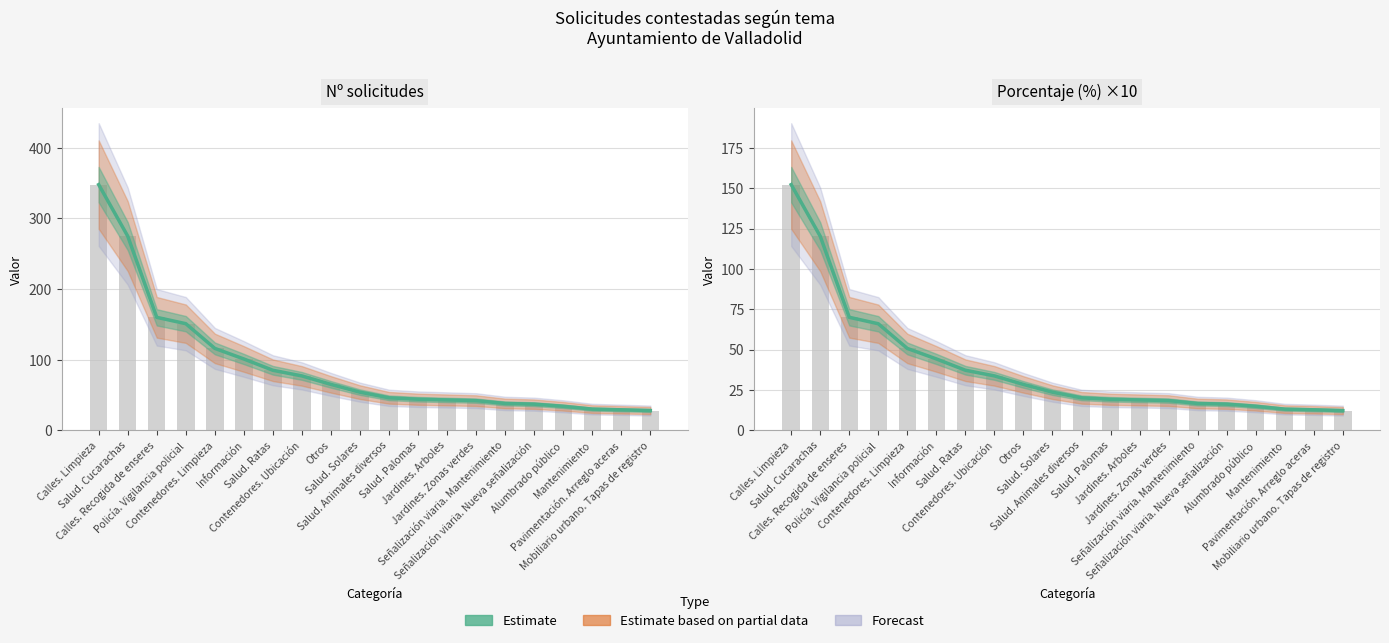

Between Salud. Ratas and Contenedores. Ubicación, which series saw the biggest shift?

Nº solicitudes